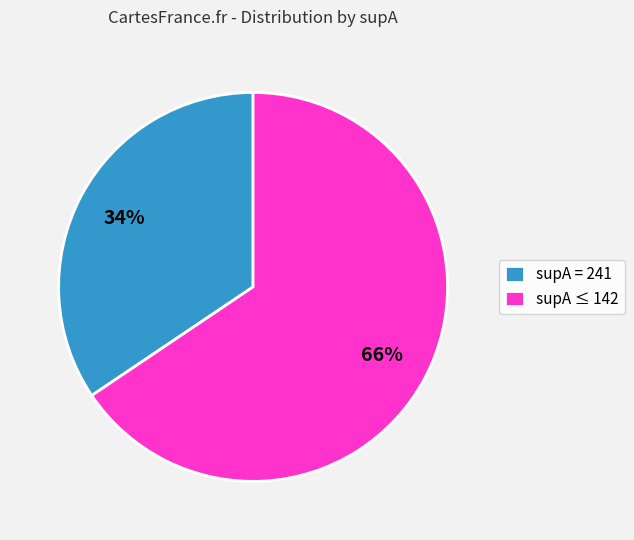

Rank the categories by value from lowest to highest.

supA = 241, supA ≤ 142